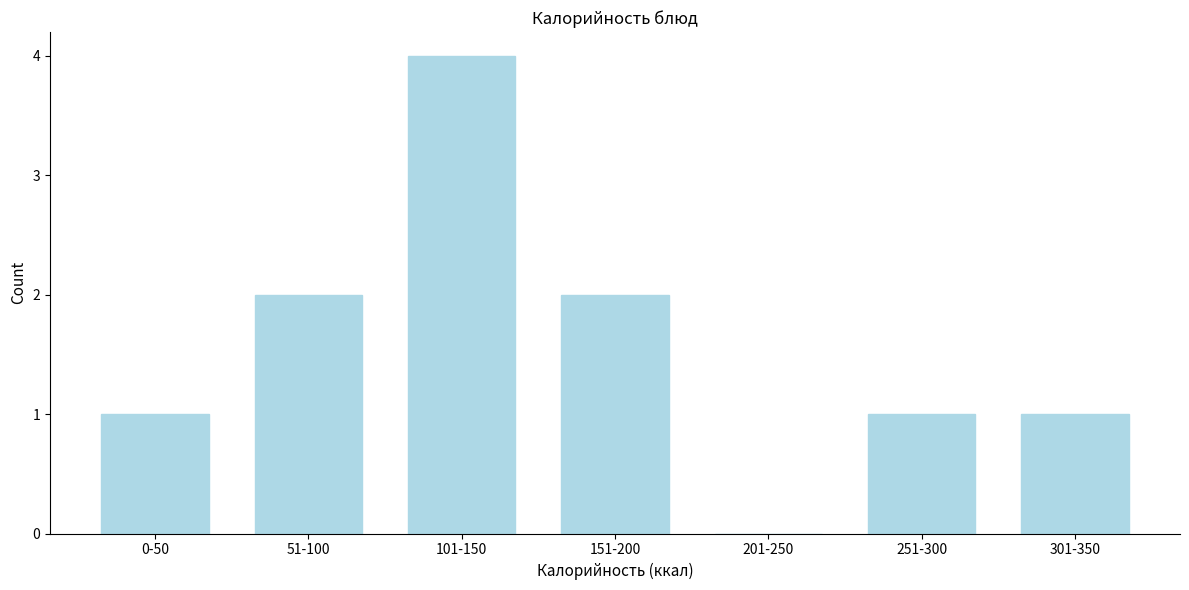

Reading left to right, transcribe all the data shown in this chart.

0-50=1	51-100=2	101-150=4	151-200=2	201-250=0	251-300=1	301-350=1